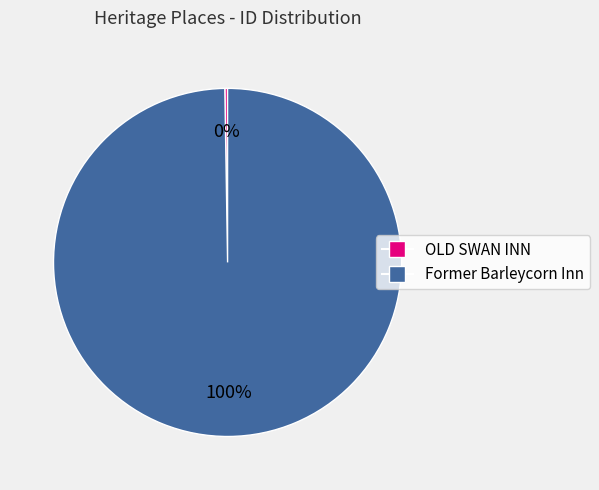

To the nearest percent, what is the average slice percentage?

50%